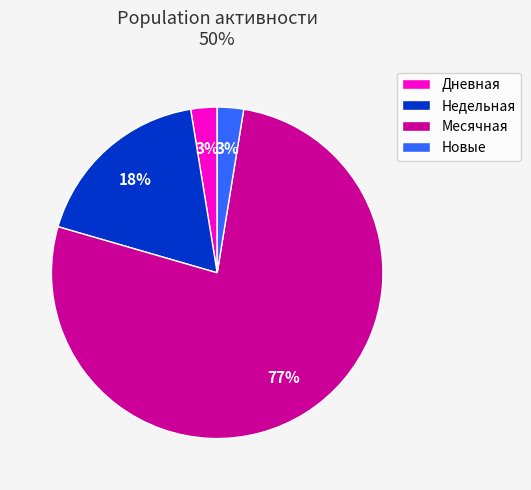

Count the number of slices in the pie.

4